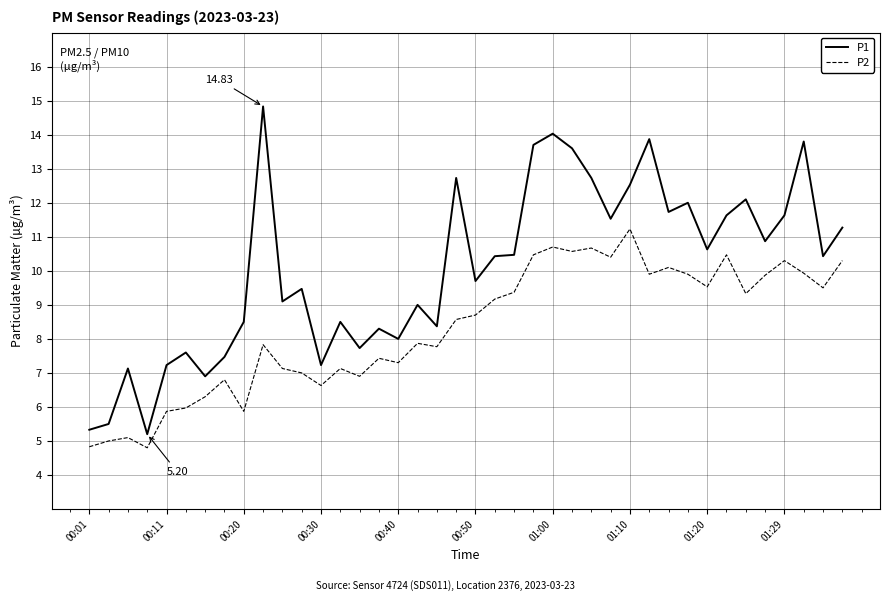

Which series has the largest range (max minus min)?

P1